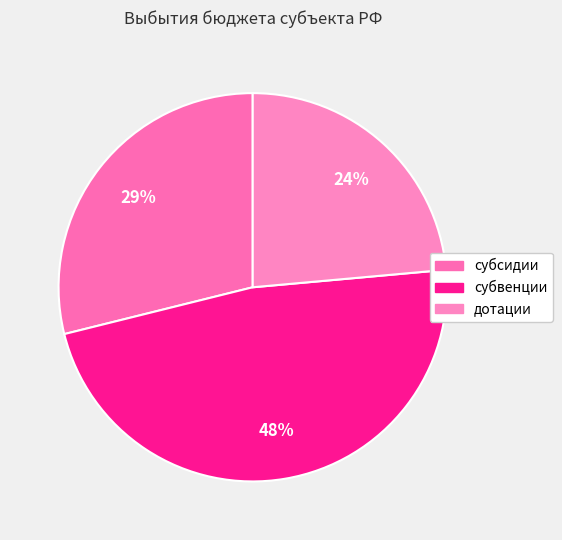

Do дотации and субвенции together represent more than half of the pie?

Yes